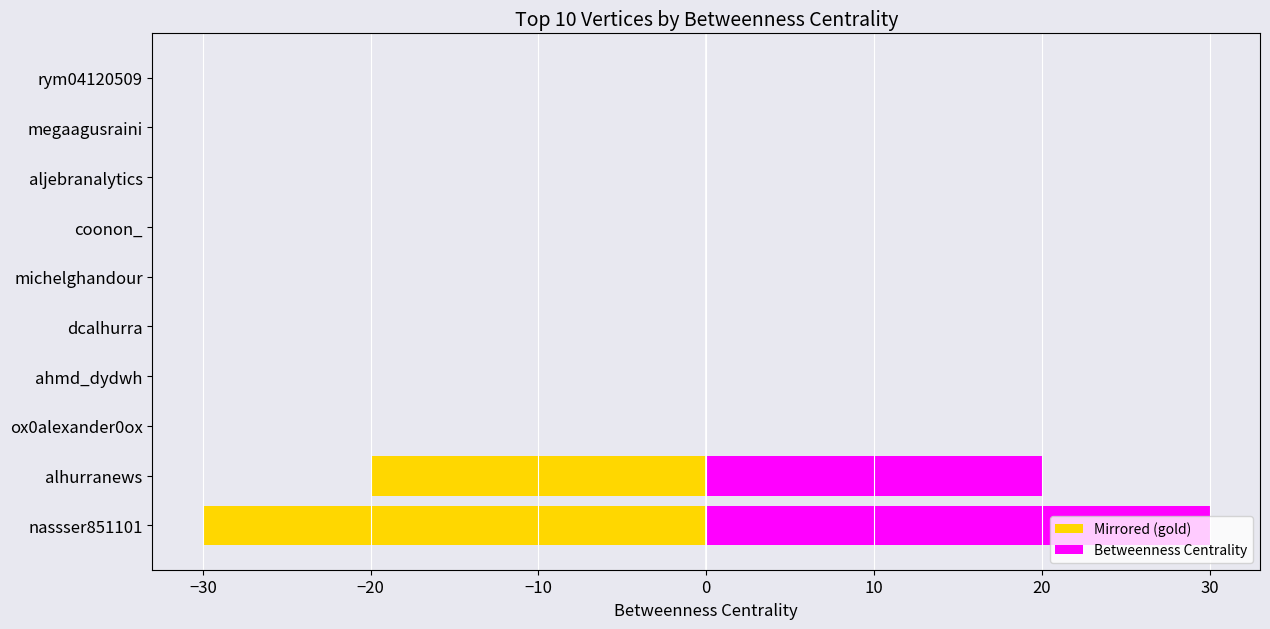

The Betweenness Centrality series shows 0 at aljebranalytics. True or false?

True